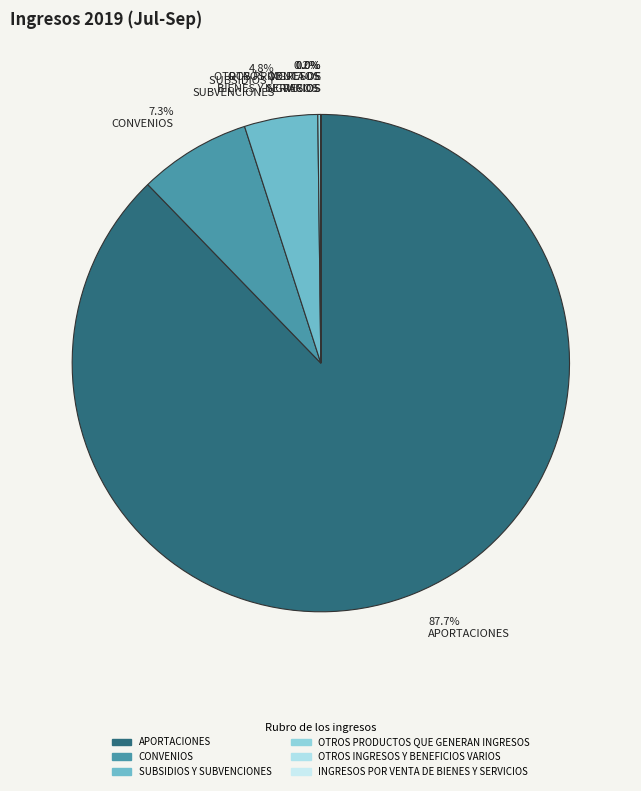

Which has a higher value, 87.7% APORTACIONES or 7.3% CONVENIOS?

87.7% APORTACIONES